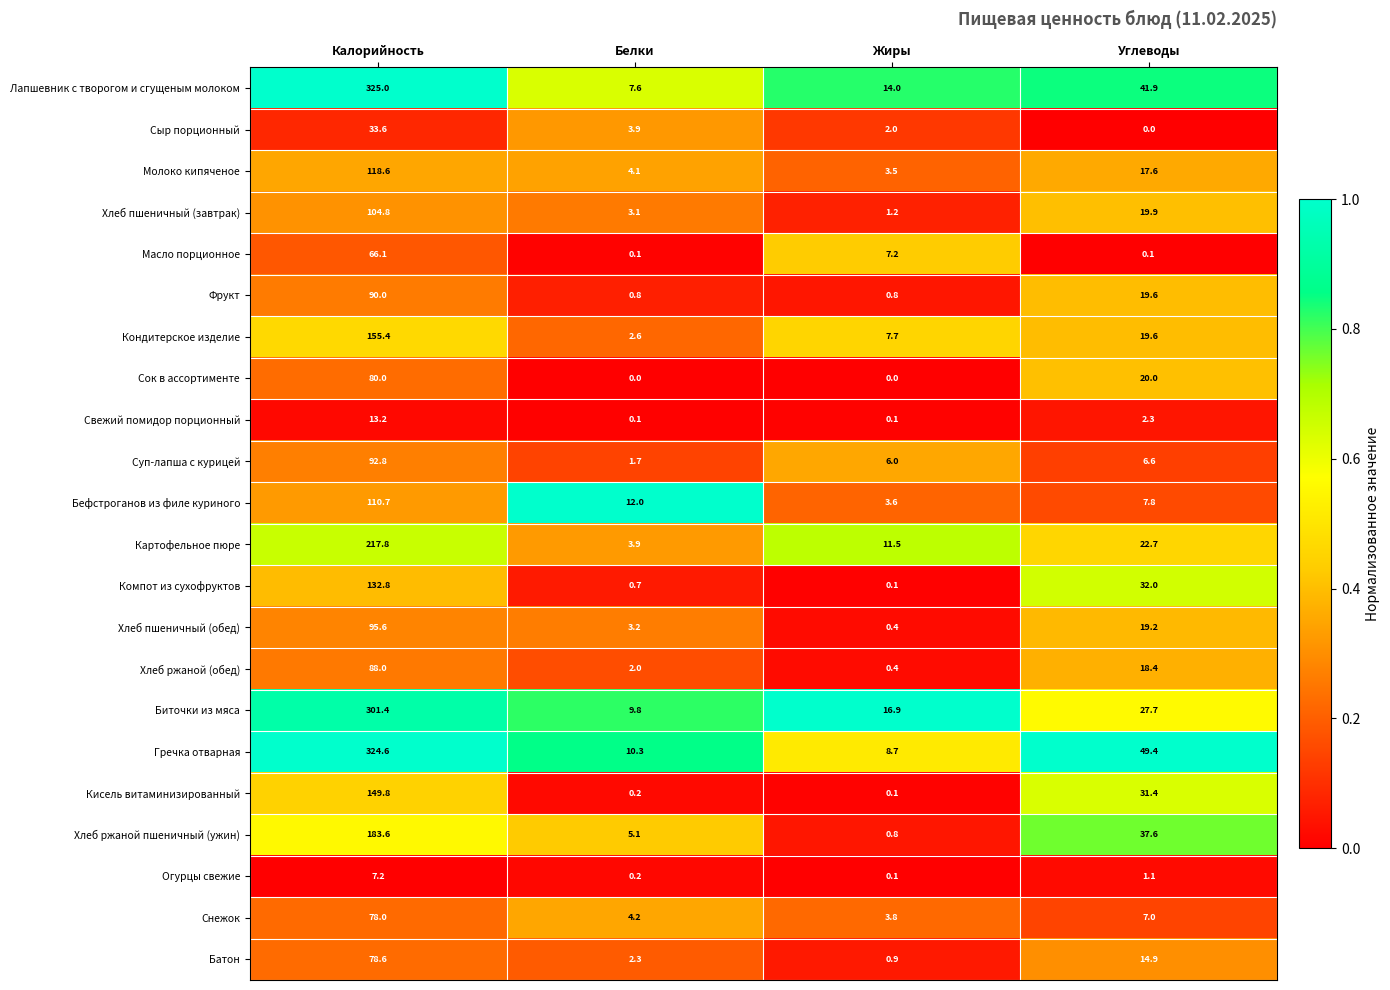

Between Калорийность and Жиры, which series saw the biggest shift?

Гречка отварная